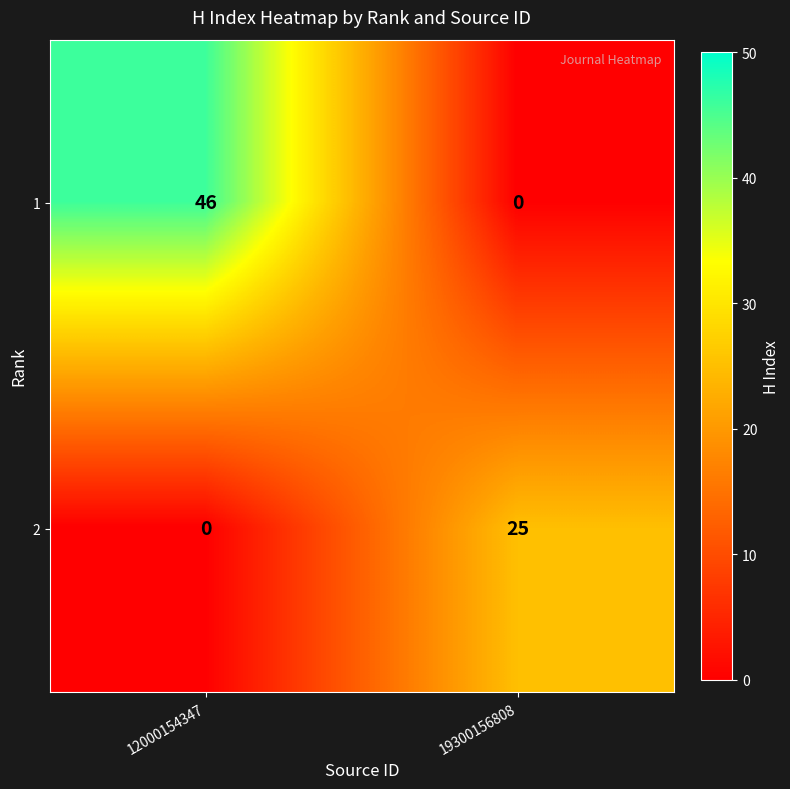

What is the greatest value displayed?

46